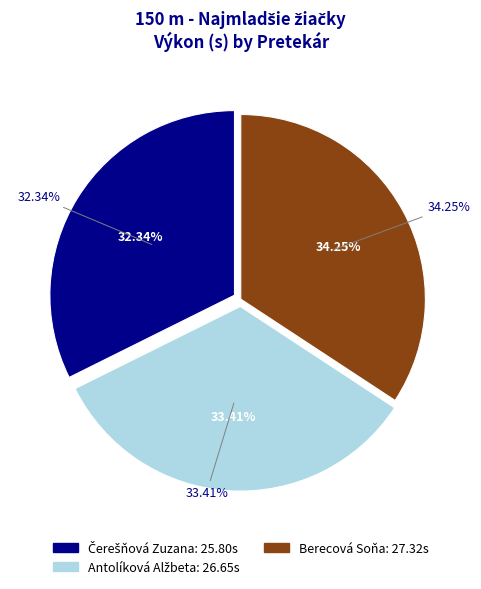

To the nearest percent, what is the difference between the Antolíková Alžbeta and Berecová Soňa slice percentages?

1%